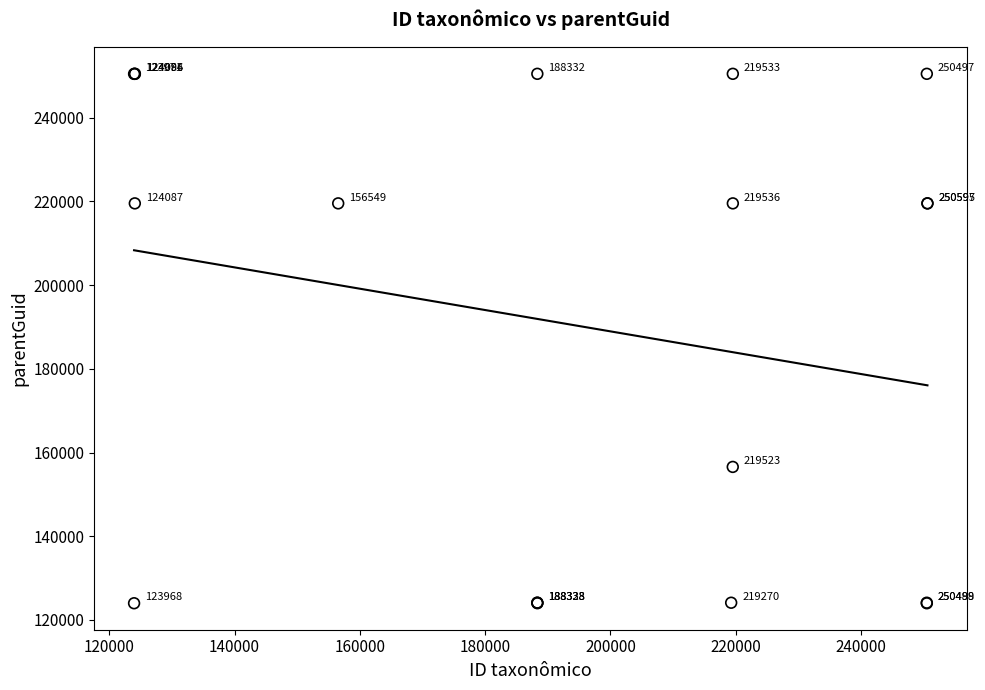

What Y value in the scatter plot is closest to 187238?

156556